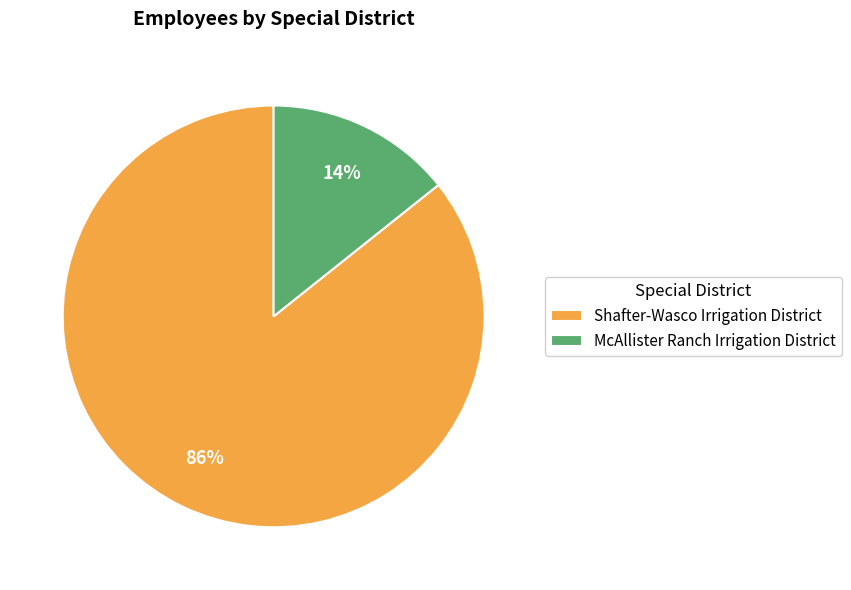

How many segments does this pie chart have?

2